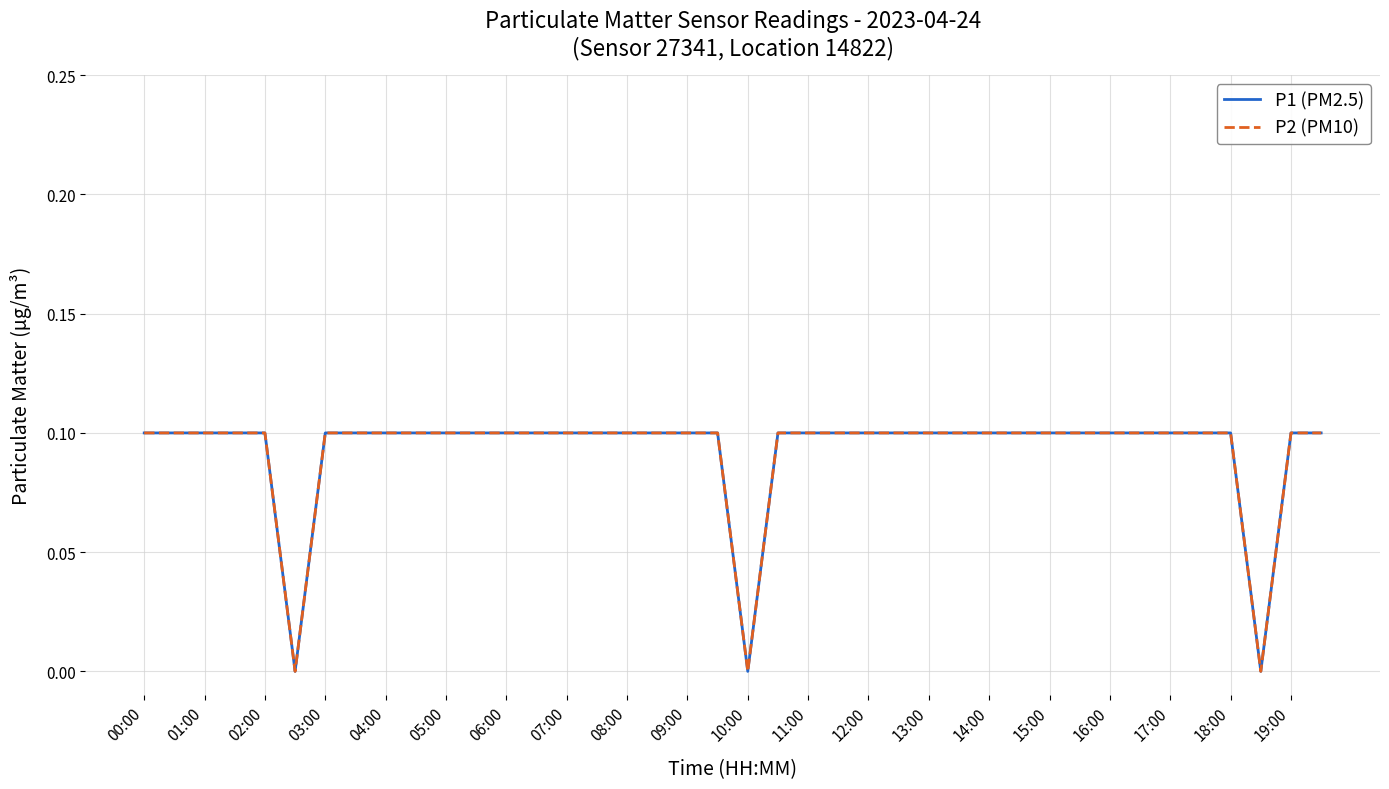

Which series has the largest range (max minus min)?

P1 (PM2.5)